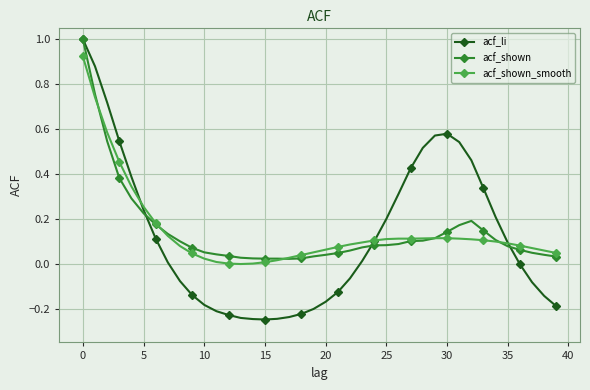

What is the maximum value shown in the chart?

1.0